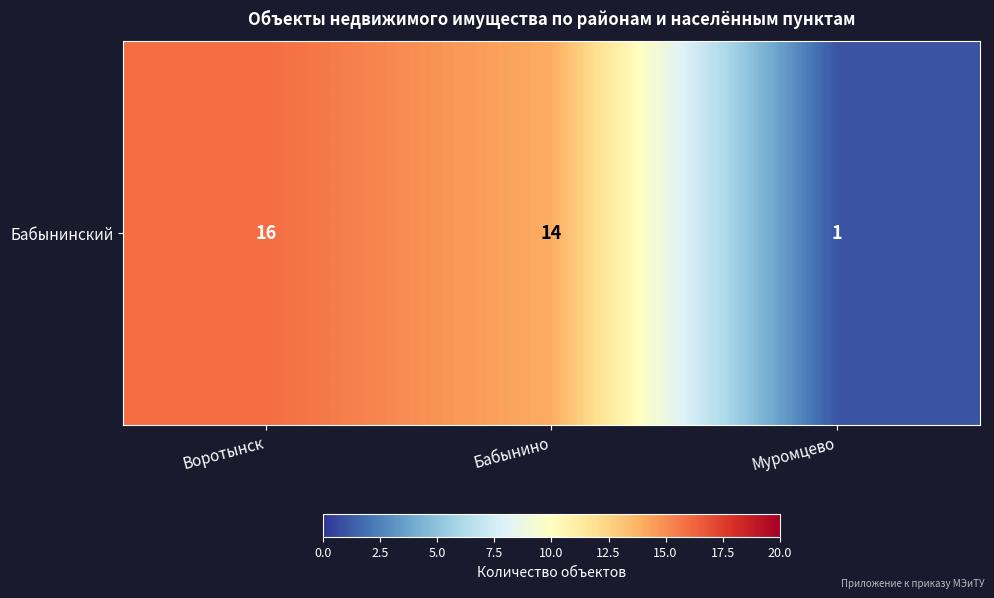

Which category has the lowest value across all series?

Муромцево